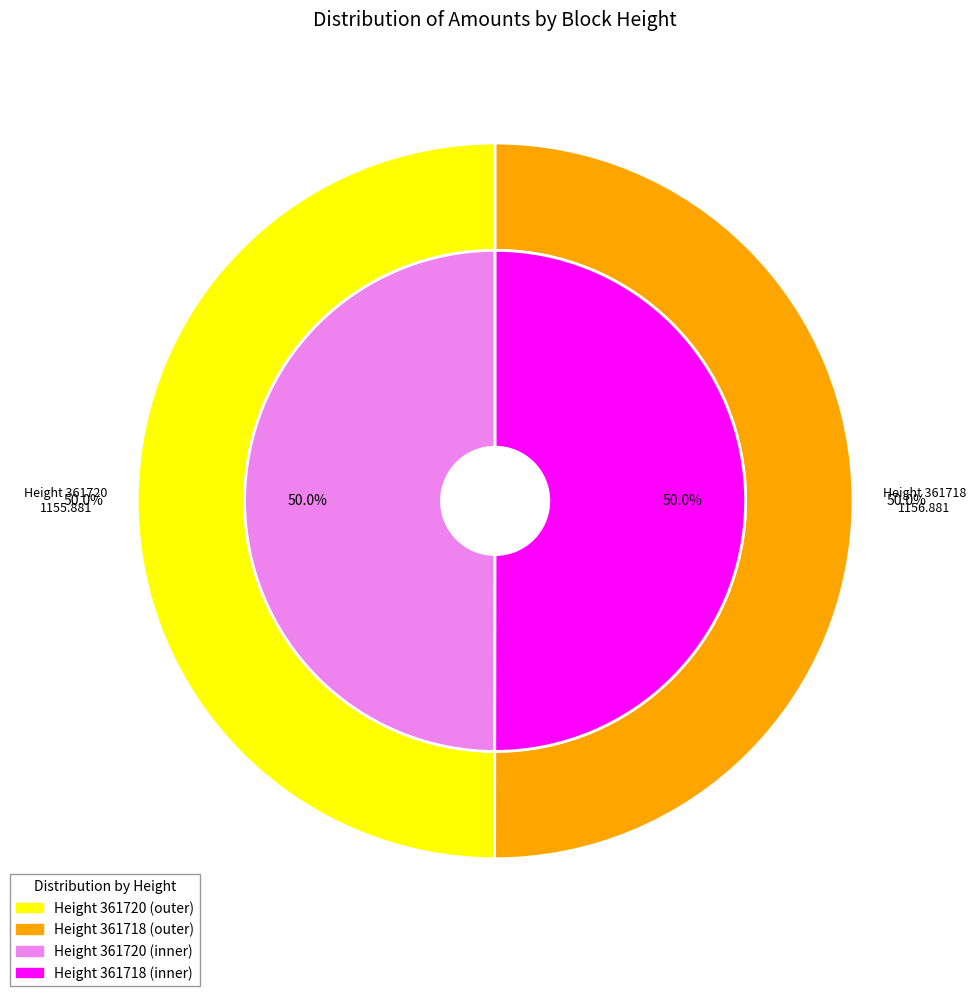

Is it true that 361720 is 50% of the pie?

True